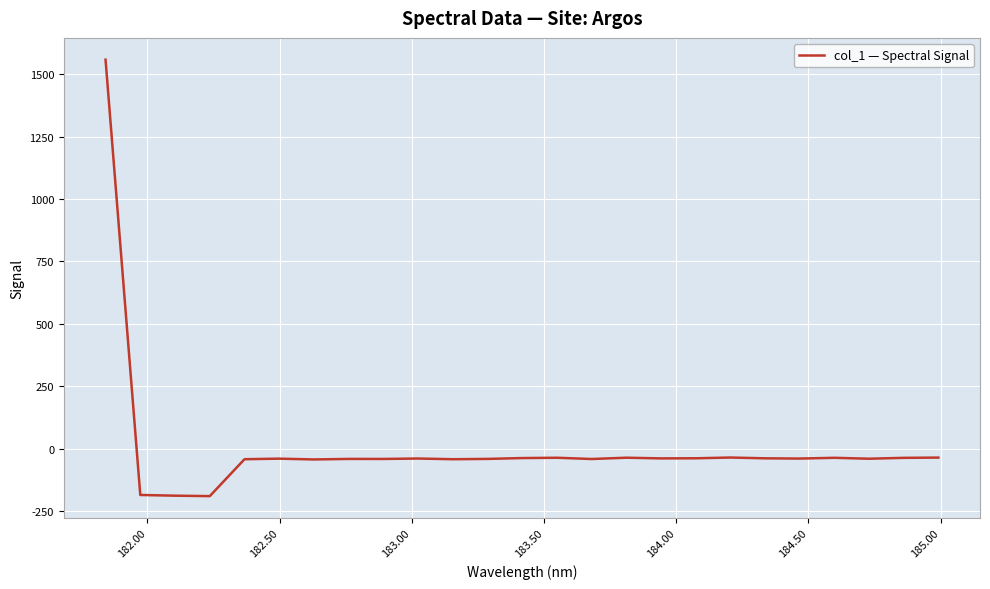

What is the minimum value shown in the chart?

-189.5